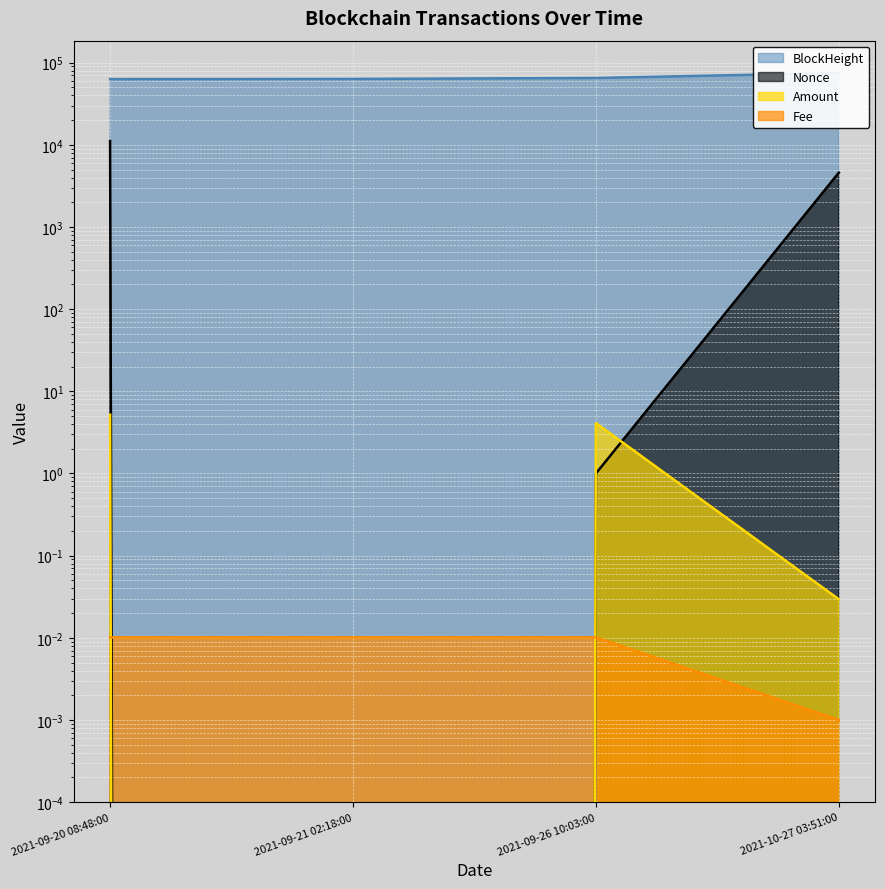

Is the value of Amount at 2021-10-27 03:51:00 greater than the value of Fee at 2021-09-21 02:18:00?

Yes